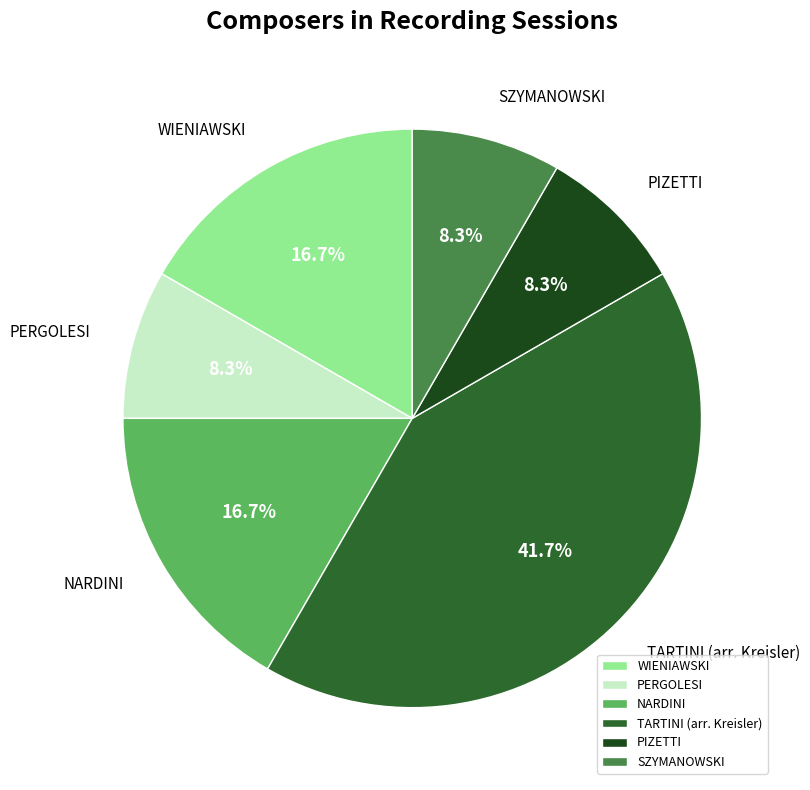

How much of the chart is everything except PIZETTI?

91.7%